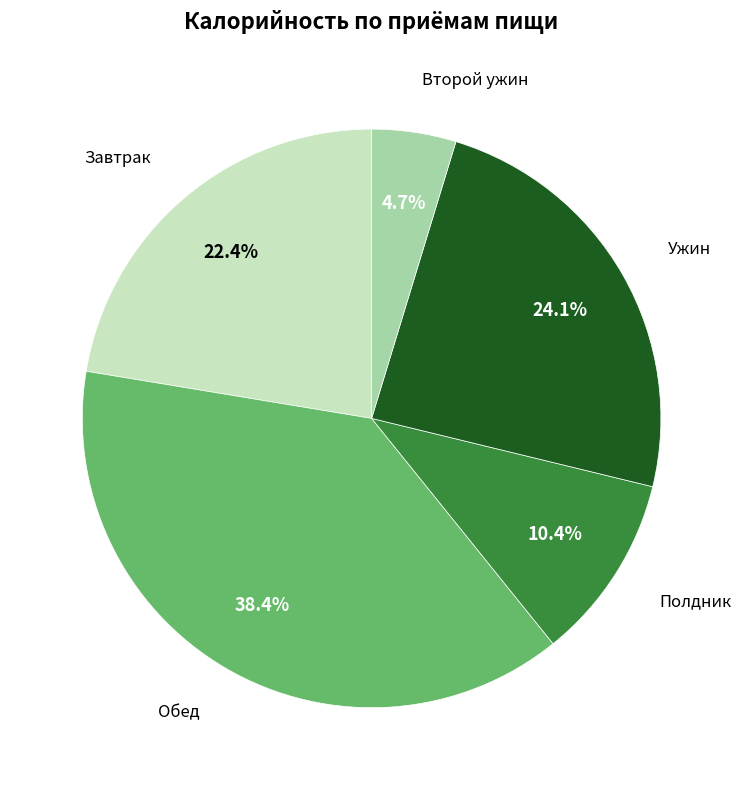

Rank the categories by value from lowest to highest.

Второй ужин, Полдник, Завтрак, Ужин, Обед